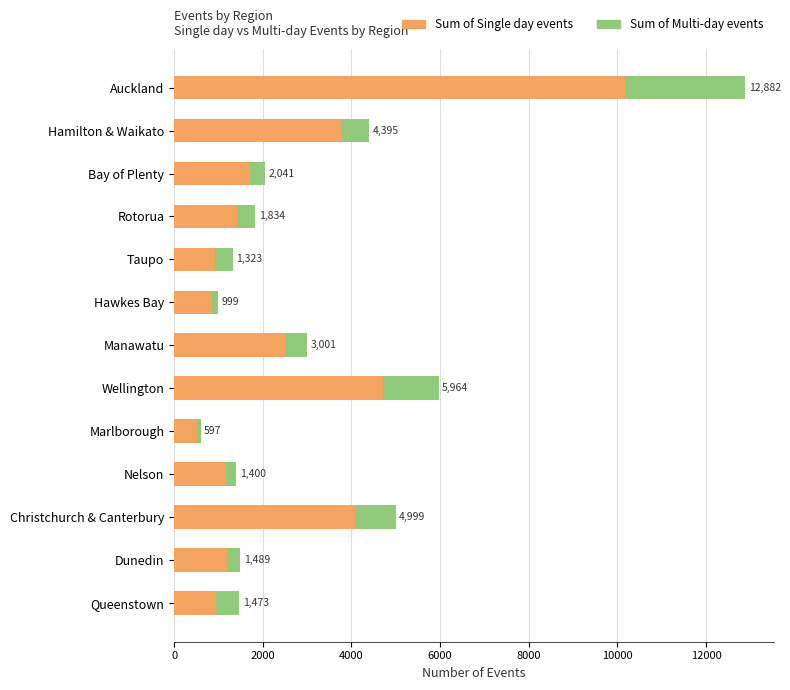

Rank the series by their maximum value, from highest to lowest.

Sum of Single day events, Sum of Multi-day events